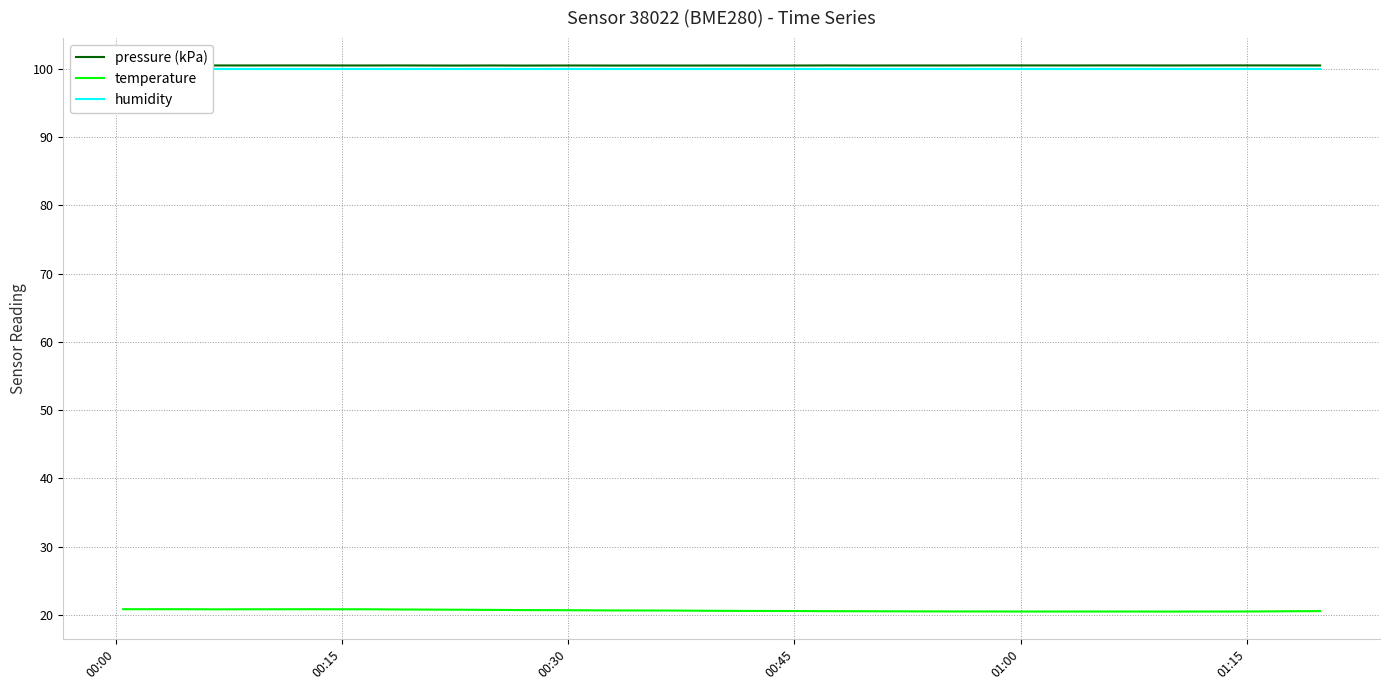

What is the maximum value for temperature?

20.8